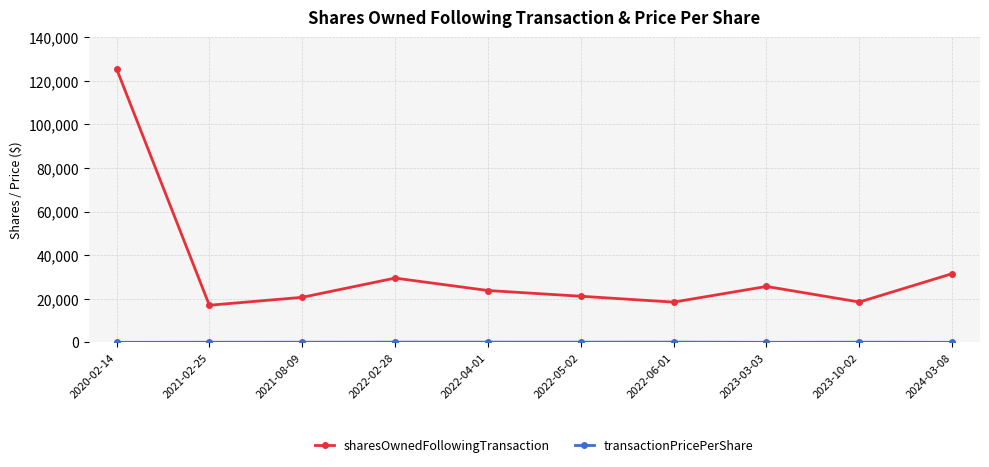

Where is the first local minimum for sharesOwnedFollowingTransaction?

2021-02-25